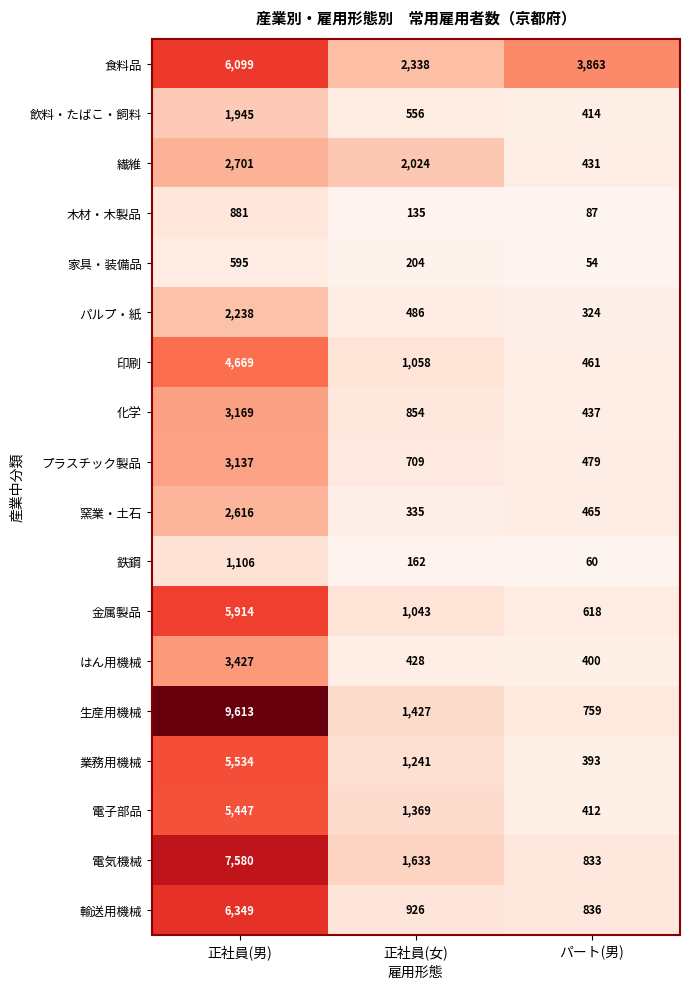

What is the difference between the maximum and minimum values in the プラスチック製品 series?

2658